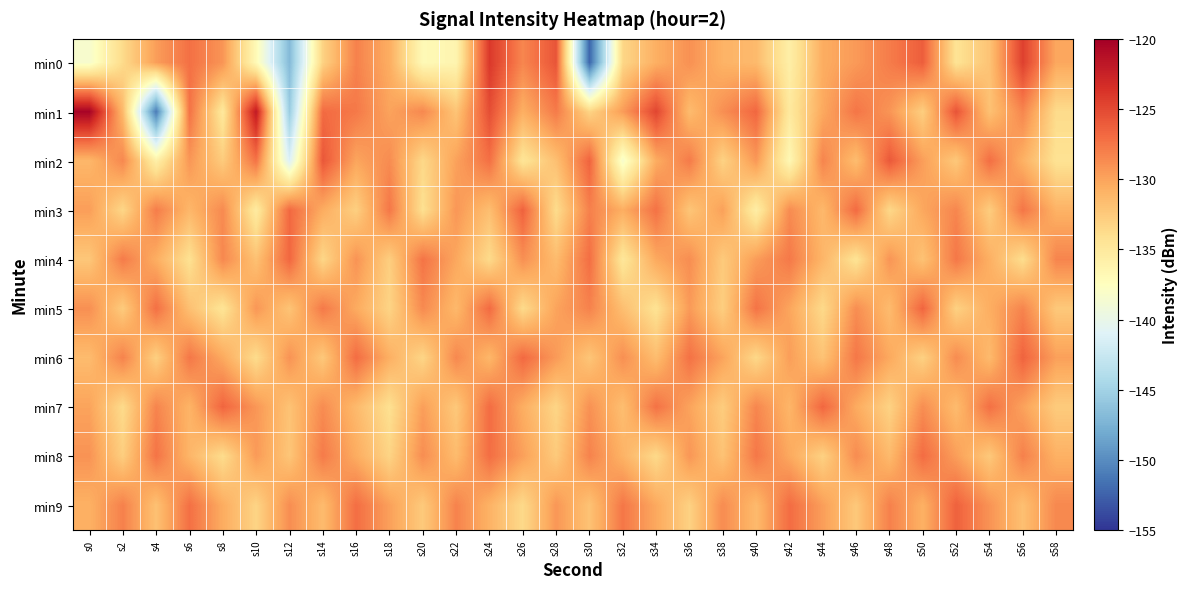

Reading right to left, what are all the values shown in this chart?

min0: s58=-130.2	s56=-124.5	s54=-132.0	s52=-134.4	s50=-126.2	s48=-127.9	s46=-129.5	s44=-130.5	s42=-135.7	s40=-131.4	s38=-130.9	s36=-129.0	s34=-130.7	s32=-133.4	s30=-152.3	s28=-125.7	s26=-128.4	s24=-124.0	s22=-136.4	s20=-136.9	s18=-130.6	s16=-128.1	s14=-133.1	s12=-146.9	s10=-137.0	s8=-129.2	s6=-127.2	s4=-129.7	s2=-133.7	s0=-138.4
min1: s58=-133.7	s56=-128.4	s54=-131.9	s52=-125.6	s50=-132.8	s48=-129.2	s46=-127.5	s44=-130.3	s42=-135.1	s40=-126.7	s38=-128.9	s36=-131.5	s34=-124.8	s32=-129.6	s30=-133.2	s28=-127.8	s26=-130.7	s24=-125.3	s22=-132.1	s20=-128.5	s18=-130.0	s16=-127.7	s14=-126.9	s12=-145.5	s10=-122.0	s8=-135.0	s6=-127.3	s4=-151.1	s2=-131.3	s0=-120.3
min2: s58=-134.3	s56=-130.8	s54=-127.1	s52=-132.4	s50=-129.7	s48=-125.9	s46=-131.6	s44=-128.3	s42=-136.7	s40=-129.4	s38=-133.1	s36=-127.8	s34=-130.5	s32=-138.4	s30=-126.5	s28=-131.8	s26=-134.6	s24=-127.2	s22=-129.9	s20=-133.5	s18=-128.7	s16=-130.1	s14=-125.8	s12=-141.2	s10=-127.4	s8=-132.6	s6=-129.3	s4=-135.8	s2=-128.5	s0=-131.2
min3: s58=-130.9	s56=-127.5	s54=-132.7	s52=-128.4	s50=-130.2	s48=-133.5	s46=-126.9	s44=-131.3	s42=-128.7	s40=-135.6	s38=-129.8	s36=-132.2	s34=-127.3	s32=-130.6	s30=-128.1	s28=-133.8	s26=-126.4	s24=-131.7	s22=-129.3	s20=-134.1	s18=-127.6	s16=-132.9	s14=-130.5	s12=-126.8	s10=-135.3	s8=-128.6	s6=-131.2	s4=-127.9	s2=-133.4	s0=-129.7
min4: s58=-128.3	s56=-133.9	s54=-130.7	s52=-127.6	s50=-132.0	s48=-129.2	s46=-134.4	s44=-131.1	s42=-127.7	s40=-129.6	s38=-132.5	s36=-128.8	s34=-130.3	s32=-134.8	s30=-127.1	s28=-131.5	s26=-128.9	s24=-133.7	s22=-130.2	s20=-127.4	s18=-132.8	s16=-129.1	s14=-133.4	s12=-126.7	s10=-131.9	s8=-128.5	s6=-134.2	s4=-130.6	s2=-127.8	s0=-132.3
min5: s58=-132.4	s56=-128.3	s54=-130.6	s52=-133.0	s50=-126.6	s48=-131.5	s46=-128.8	s44=-133.6	s42=-130.1	s40=-127.4	s38=-132.8	s36=-129.5	s34=-134.3	s32=-131.7	s30=-128.2	s28=-130.0	s26=-133.7	s24=-126.9	s22=-131.3	s20=-128.6	s18=-133.2	s16=-130.4	s14=-127.7	s12=-132.1	s10=-129.3	s8=-134.5	s6=-131.8	s4=-127.2	s2=-132.6	s0=-128.9
min6: s58=-129.8	s56=-126.5	s54=-131.4	s52=-128.7	s50=-133.0	s48=-130.3	s46=-127.6	s44=-132.0	s42=-129.7	s40=-133.5	s38=-130.0	s36=-127.3	s34=-131.6	s32=-128.9	s30=-132.2	s28=-129.5	s26=-126.8	s24=-131.2	s22=-128.5	s20=-133.3	s18=-130.7	s16=-127.0	s14=-132.4	s12=-129.1	s10=-133.8	s8=-130.3	s6=-127.6	s4=-132.9	s2=-128.2	s0=-131.5
min7: s58=-132.6	s56=-129.9	s54=-127.2	s52=-131.5	s50=-128.8	s48=-133.1	s46=-130.4	s44=-126.7	s42=-131.1	s40=-128.4	s38=-132.7	s36=-130.0	s34=-127.3	s32=-131.7	s30=-129.0	s28=-133.3	s26=-130.6	s24=-127.0	s22=-132.4	s20=-129.7	s18=-134.1	s16=-131.4	s14=-128.7	s12=-132.0	s10=-129.3	s8=-126.6	s6=-131.0	s4=-128.3	s2=-133.7	s0=-130.0
min8: s58=-130.8	s56=-128.1	s54=-132.4	s52=-129.7	s50=-127.0	s48=-131.4	s46=-128.7	s44=-133.0	s42=-130.3	s40=-127.6	s38=-132.0	s36=-129.3	s34=-133.6	s32=-130.9	s30=-128.2	s28=-132.5	s26=-129.8	s24=-127.1	s22=-131.5	s20=-128.8	s18=-133.2	s16=-130.5	s14=-127.8	s12=-132.2	s10=-129.5	s8=-133.8	s6=-131.1	s4=-127.4	s2=-132.8	s0=-129.1
min9: s58=-128.5	s56=-131.8	s54=-129.1	s52=-126.4	s50=-130.8	s48=-128.1	s46=-132.4	s44=-129.7	s42=-127.0	s40=-131.4	s38=-128.7	s36=-133.0	s34=-130.3	s32=-127.6	s30=-132.0	s28=-129.3	s26=-133.6	s24=-130.9	s22=-128.2	s20=-132.5	s18=-129.8	s16=-127.1	s14=-131.5	s12=-128.8	s10=-133.2	s8=-130.5	s6=-127.2	s4=-131.9	s2=-128.1	s0=-130.8